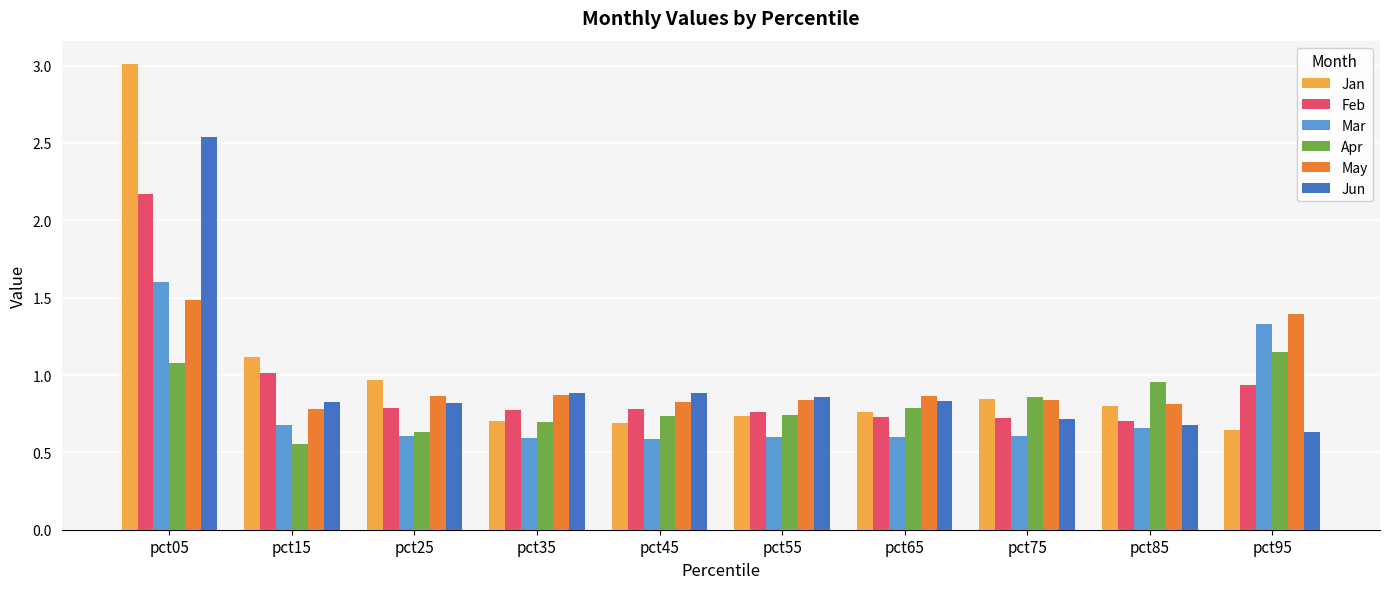

What is the sum of all Jun values?

9.7